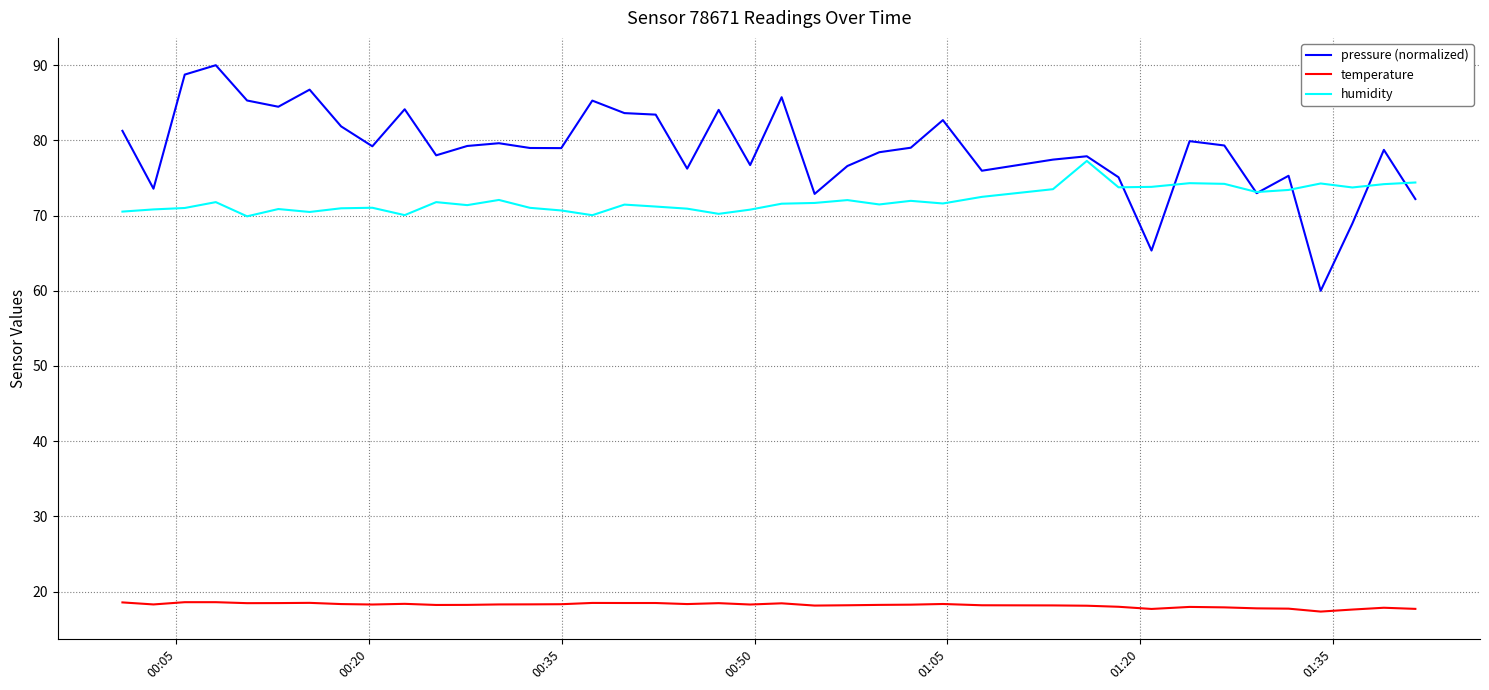

Which series has the largest total across all categories?

pressure (normalized)